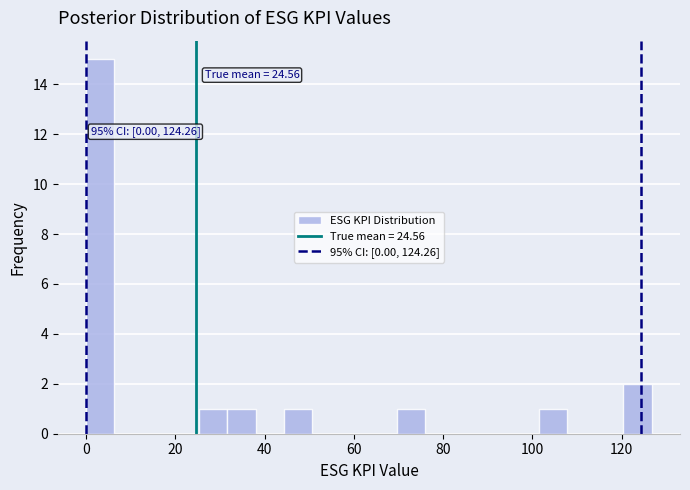

Around what value on the x-axis is the tallest bar? Give the approximate position of its centre, as read against the axis.

4